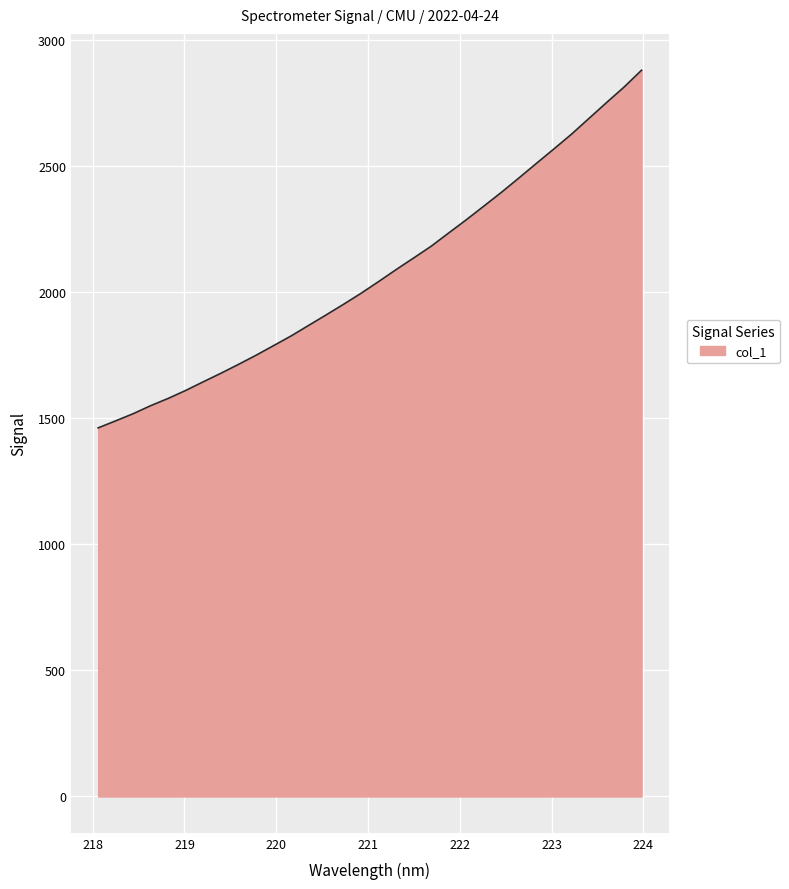

What is the greatest value displayed?

2878.6